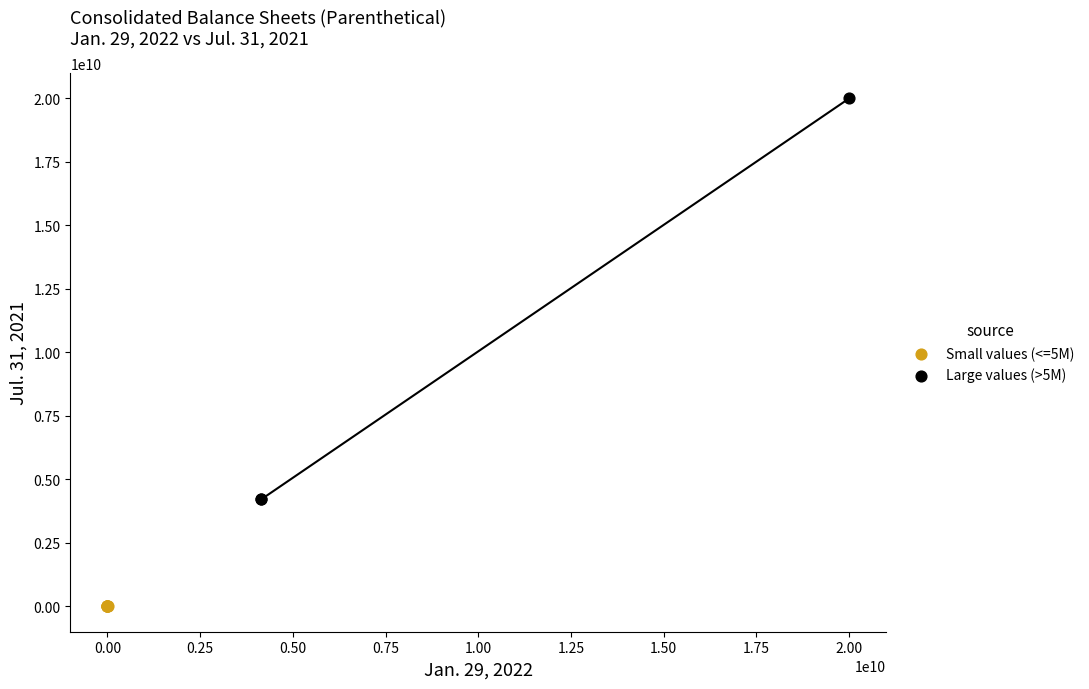

What are all the series names shown in the legend?

Small values (<=5M), Large values (>5M)